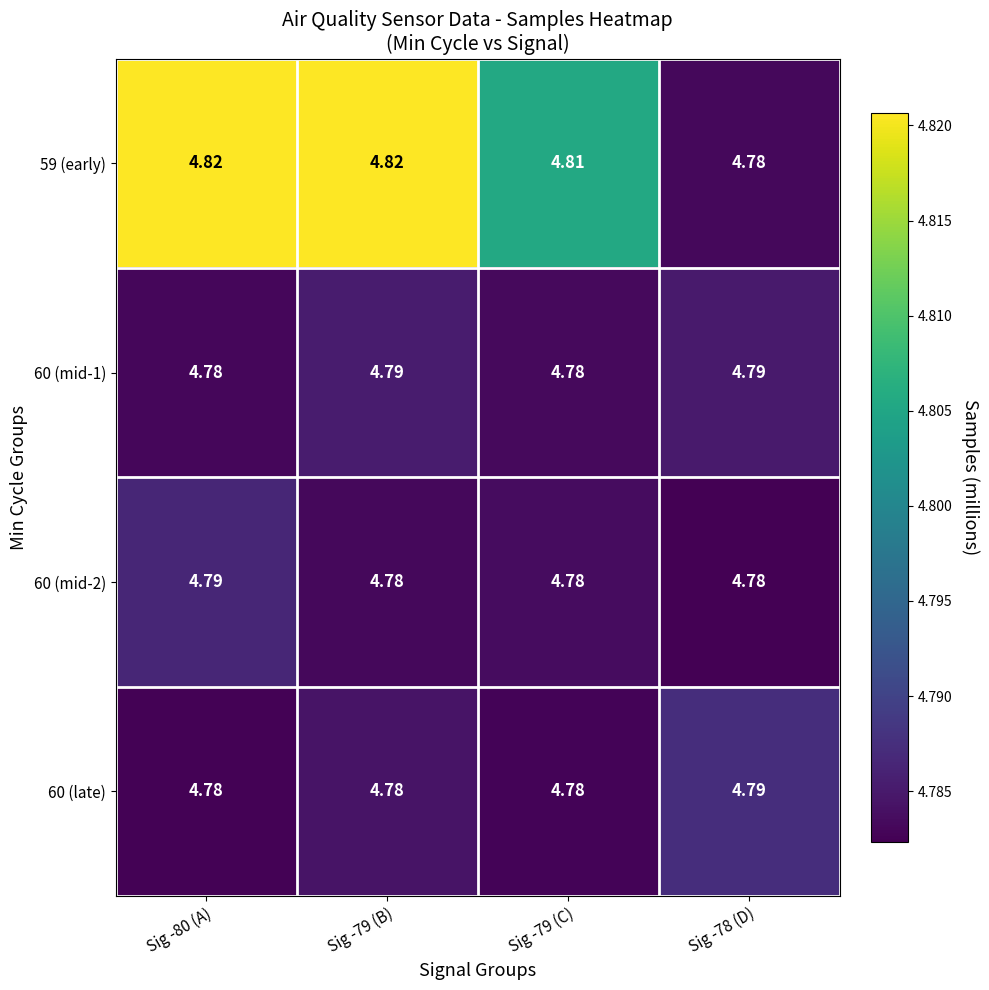

Is the value of 60 (mid-2) at Sig -78 (D) greater than the value of 59 (early) at Sig -79 (B)?

No